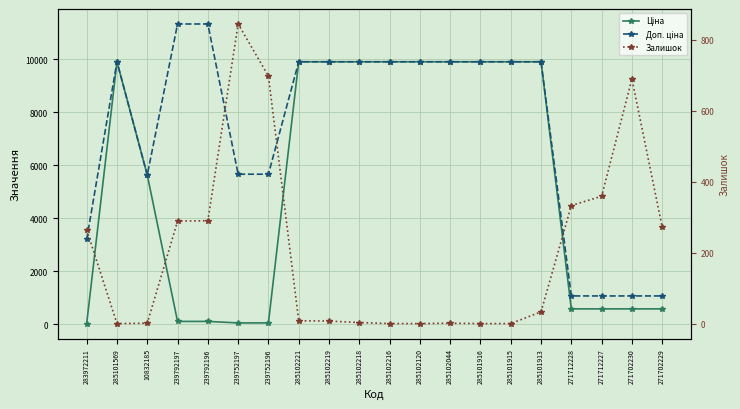

What is the label of the 16th point from the right?

239792196